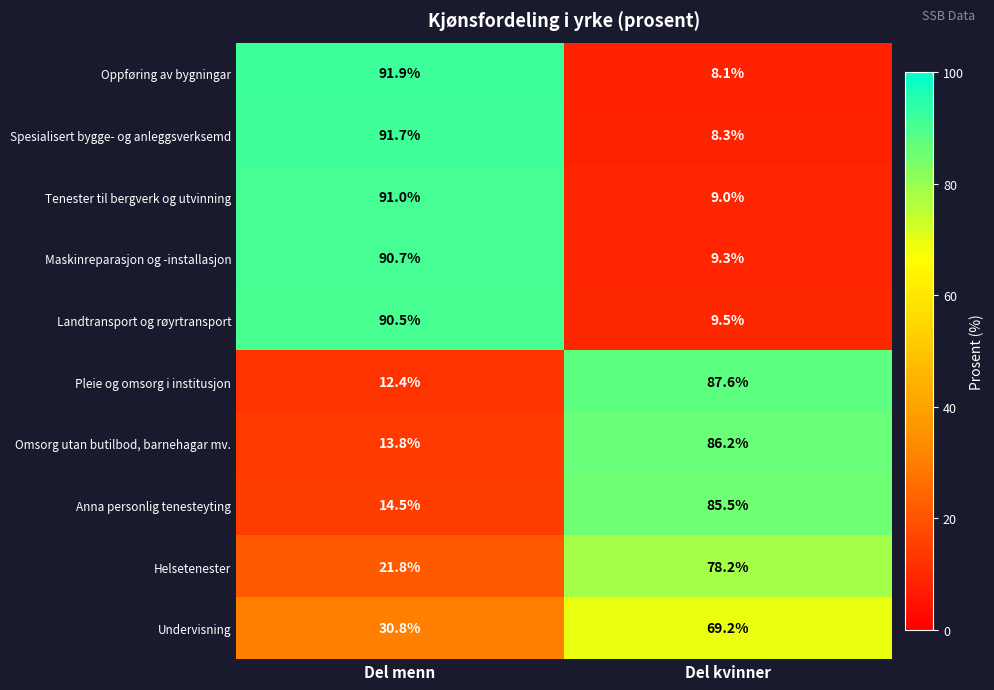

How many data points does each series have?

2